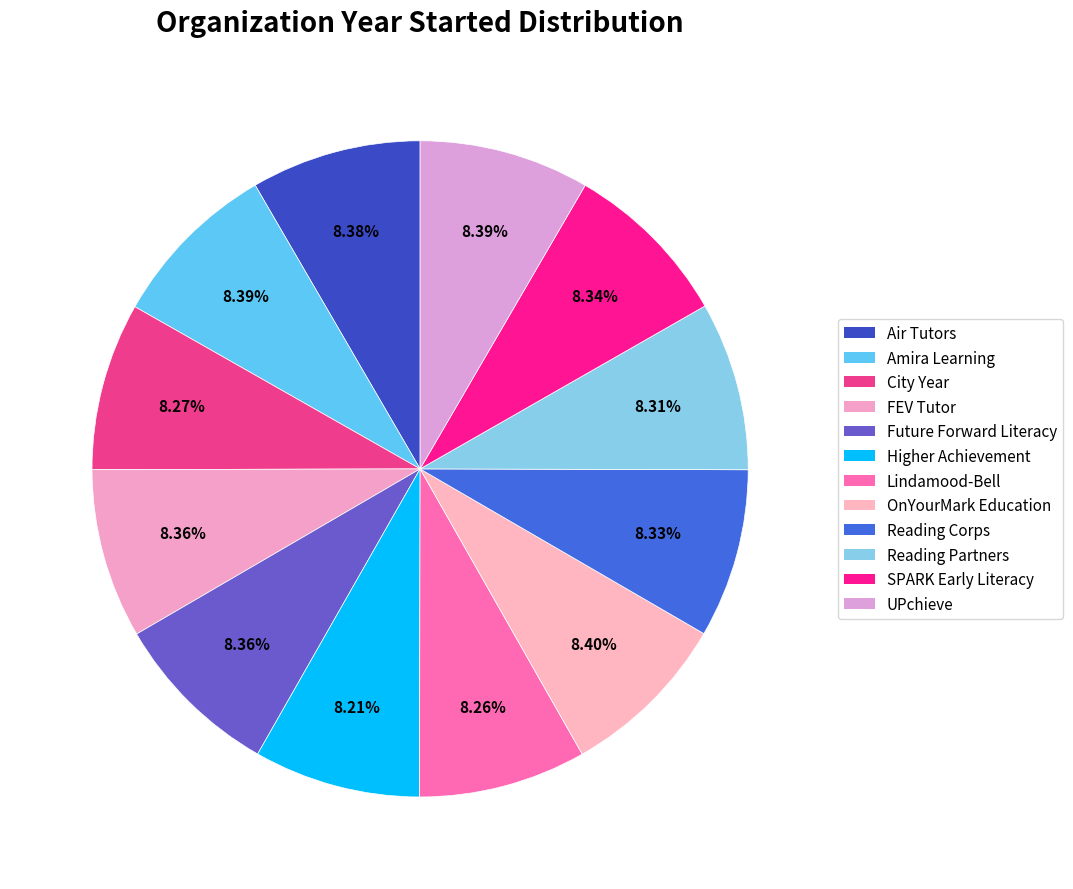

How many slices are in this pie chart?

12